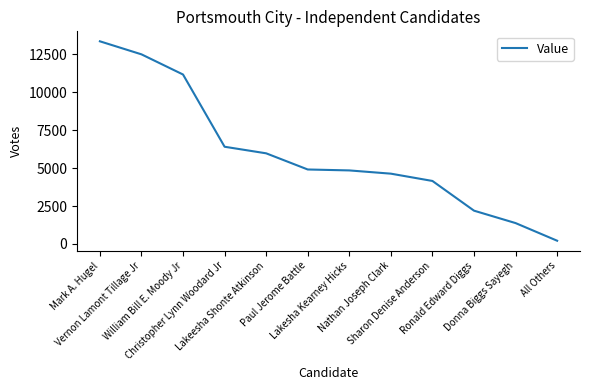

What is the average value?

5984